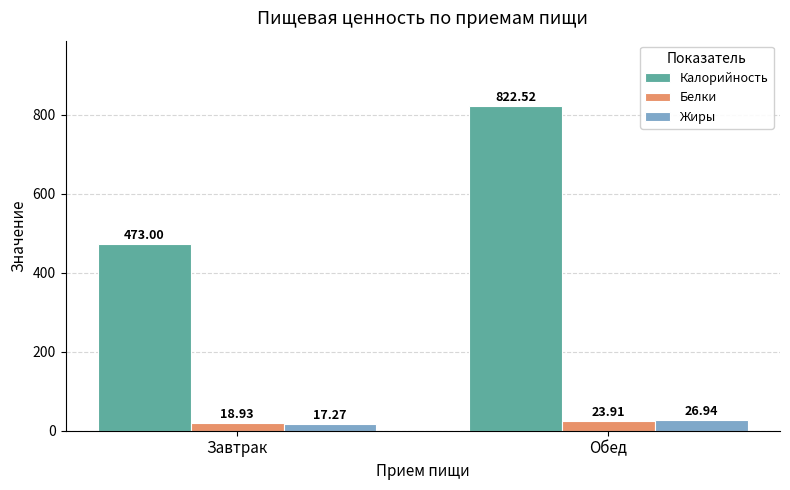

At which category is the sum across all series the highest?

Обед